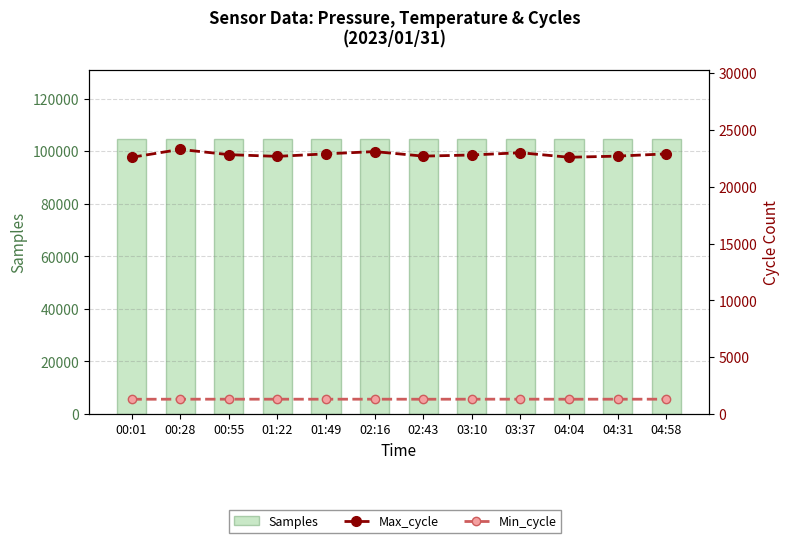

The value of Samples at 02:43 is 163856. True or false?

False